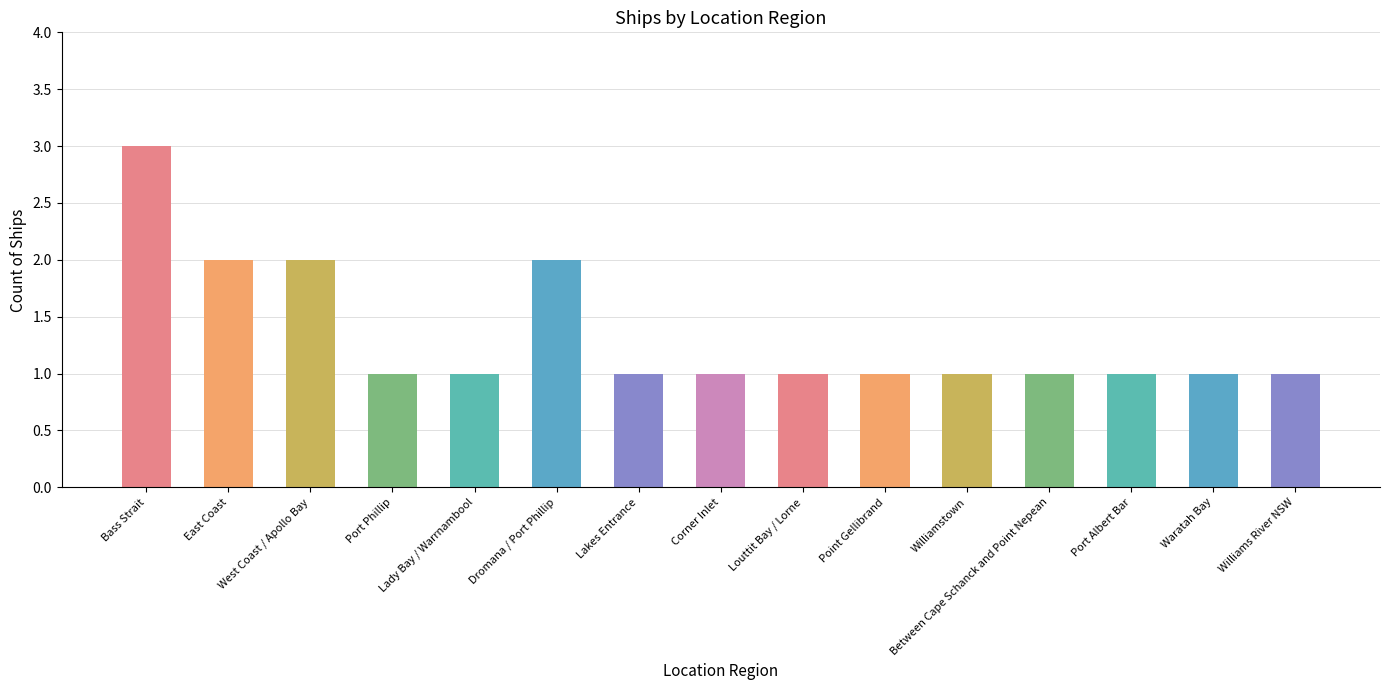

How many bars are there in total?

15